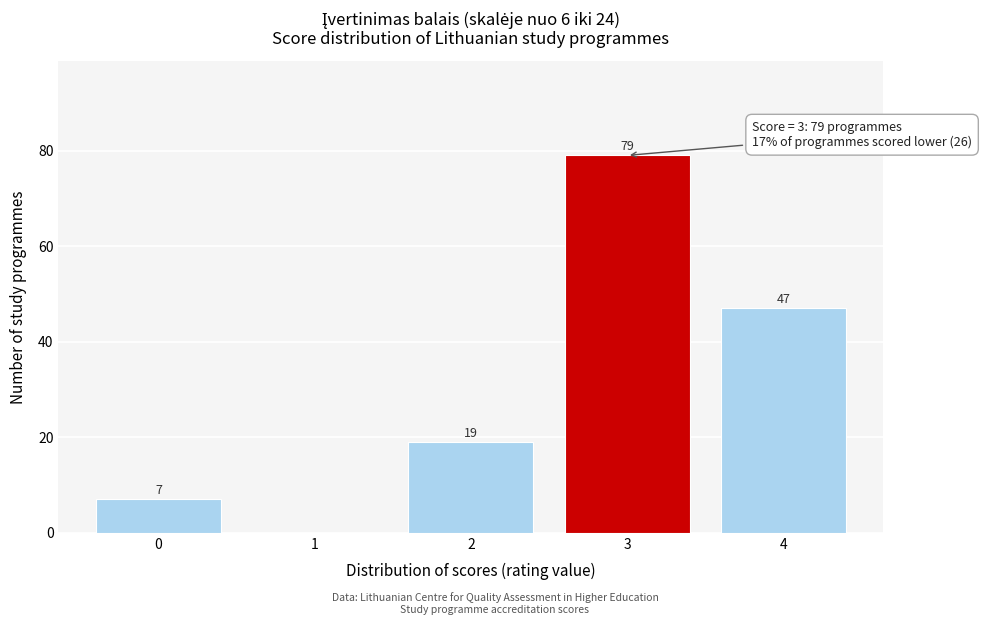

Reading left to right, transcribe all the data shown in this chart.

0=7	1=0	2=19	3=79	4=47